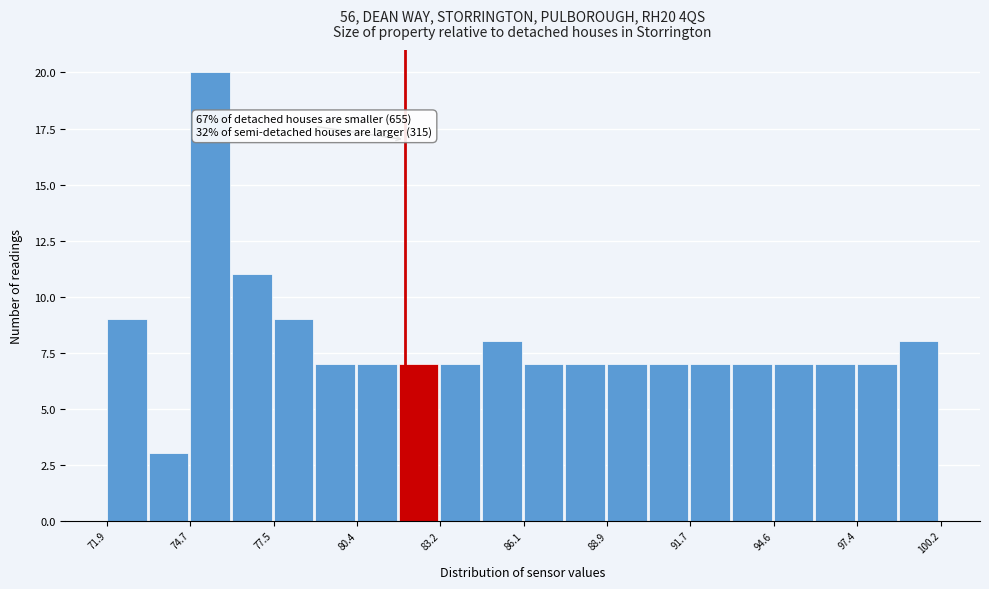

Around what value on the x-axis is the tallest bar? Give the approximate position of its centre, as read against the axis.

75.5